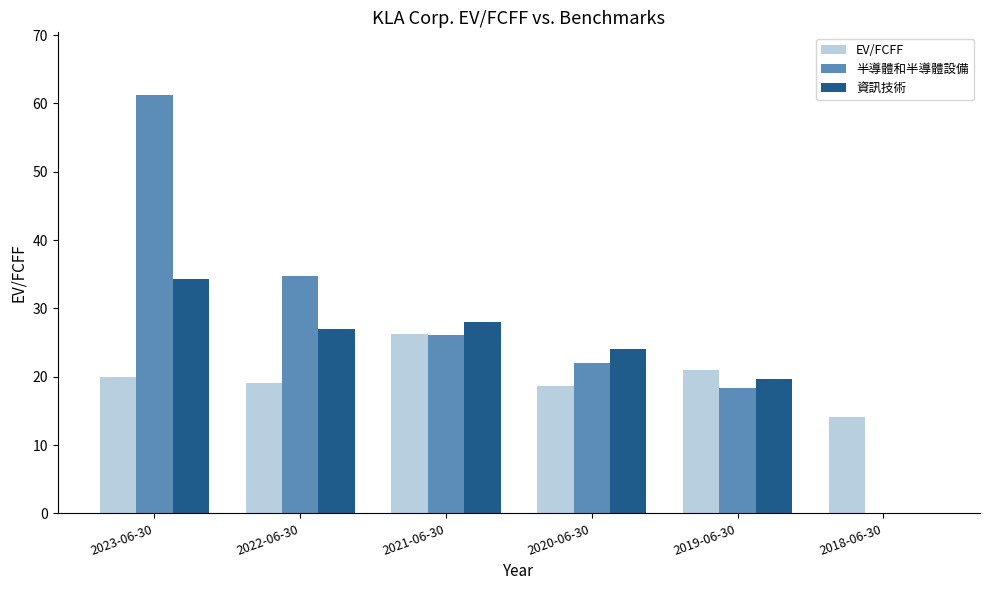

The 資訊技術 series shows 35.0 at 2020-06-30. True or false?

False